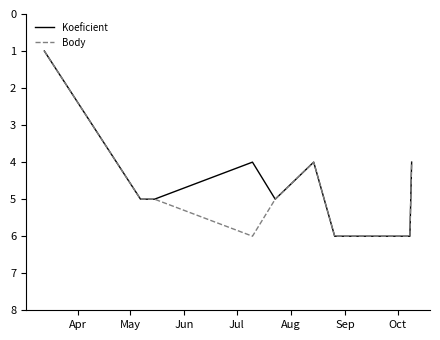

What is the highest value of the Koeficient series?

6